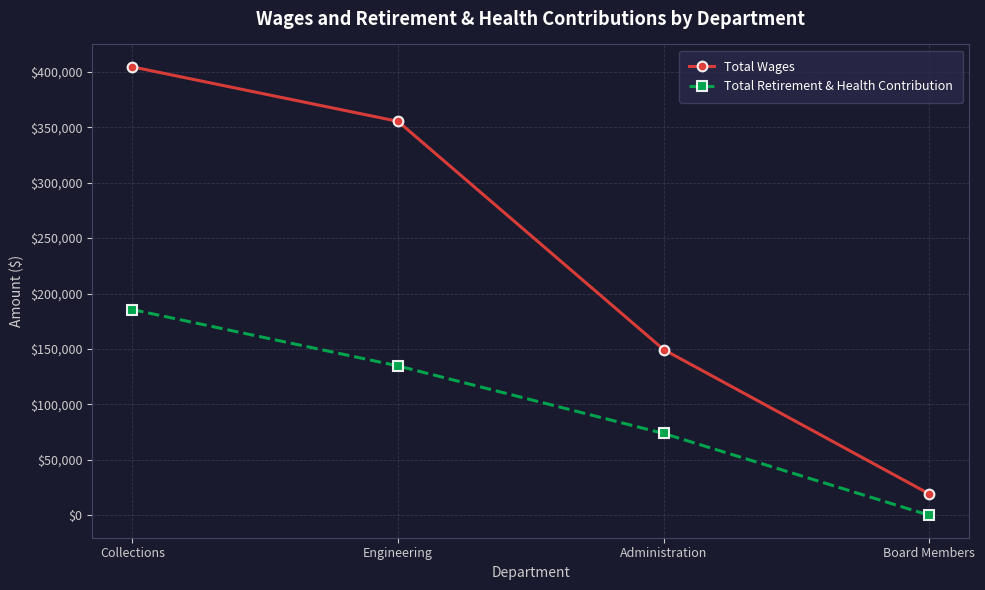

What is the sum of the Total Wages values at Collections and Administration?

553798